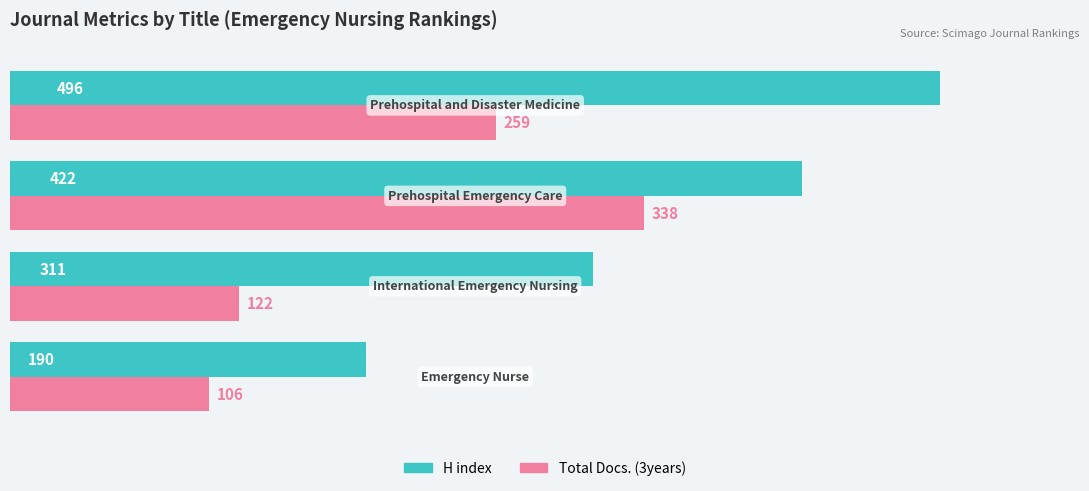

How many values in the Total Docs. (3years) series are below 259?

2